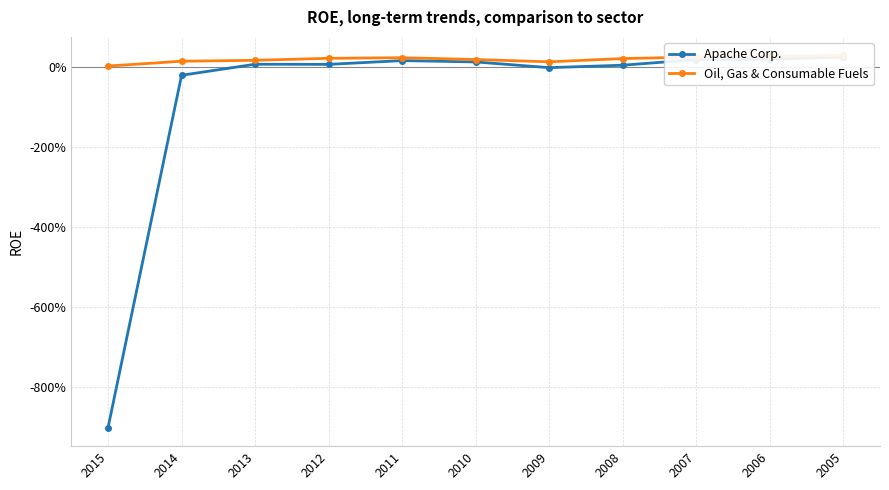

What is the difference between the Oil, Gas & Consumable Fuels values at 2005 and 2014?

0.1